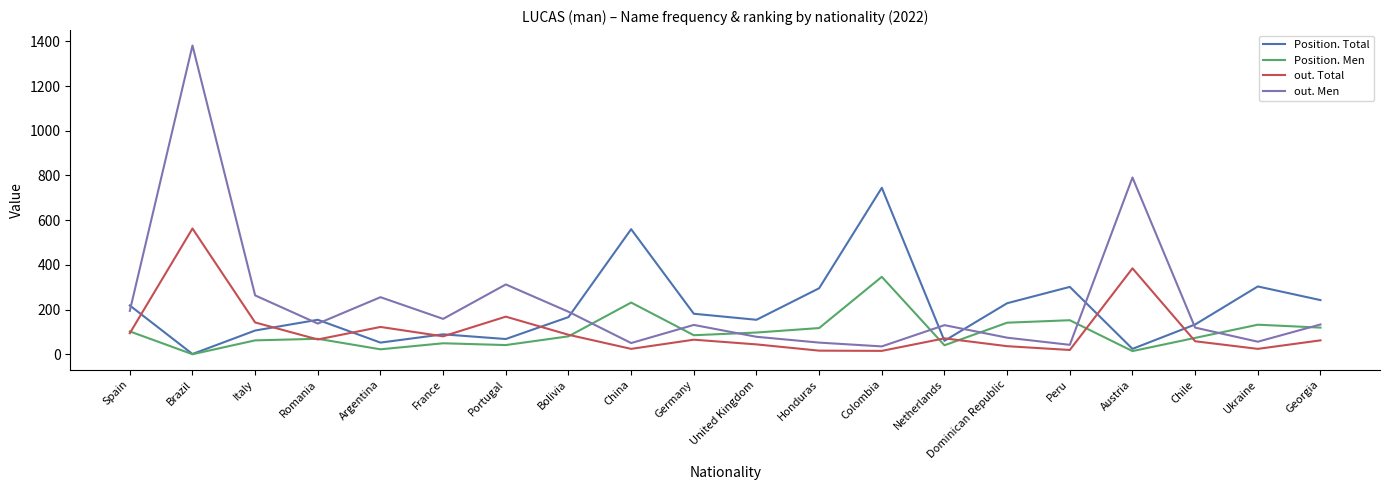

At which label is out. Total closest to 289?

Austria